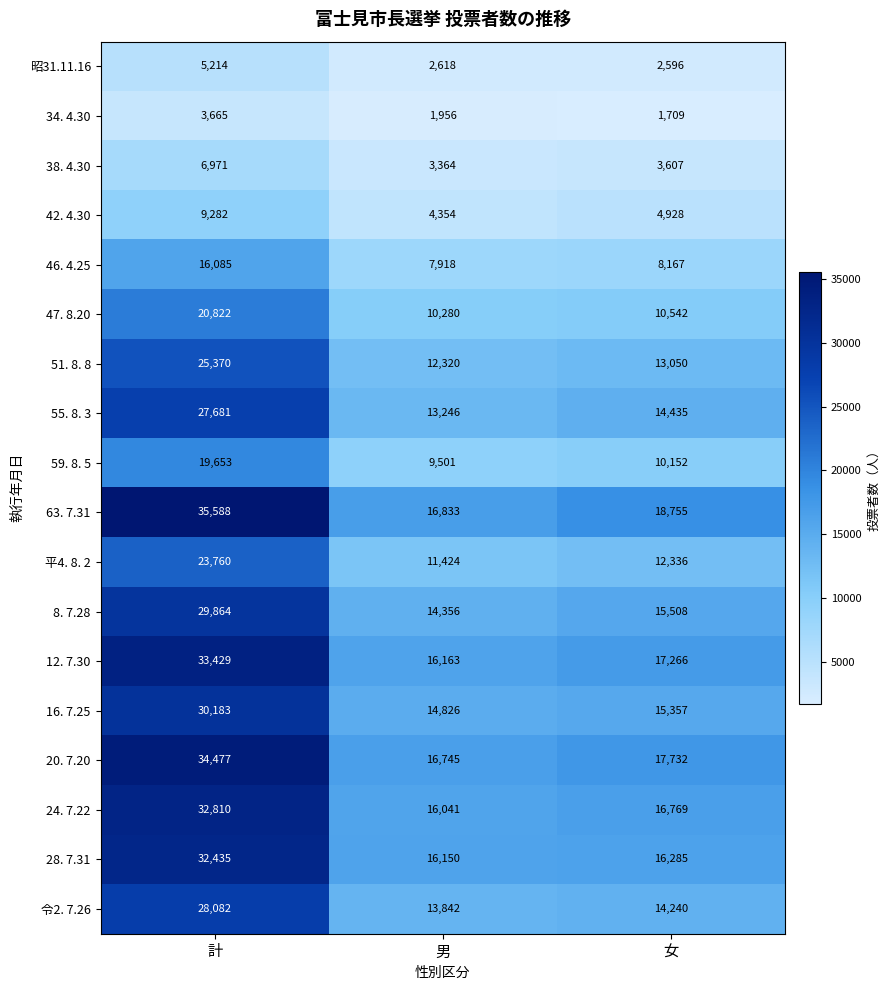

The 20. 7.20 series shows 8987 at 男. True or false?

False